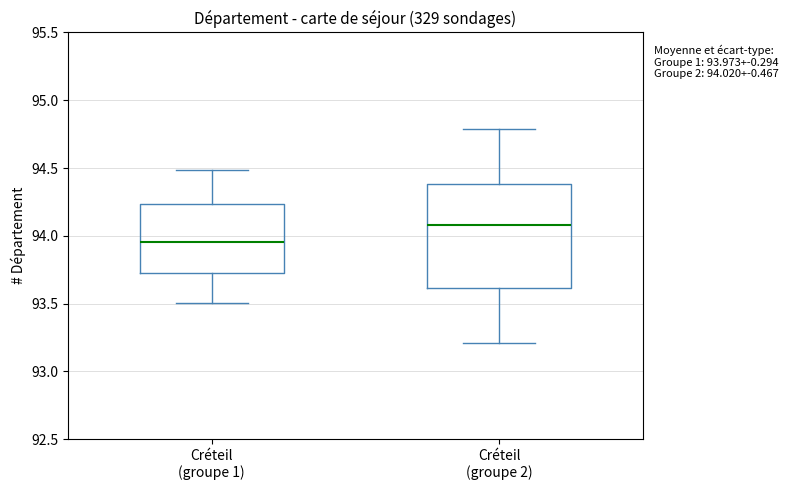

Which box has the highest median line?

Créteil (groupe 2)